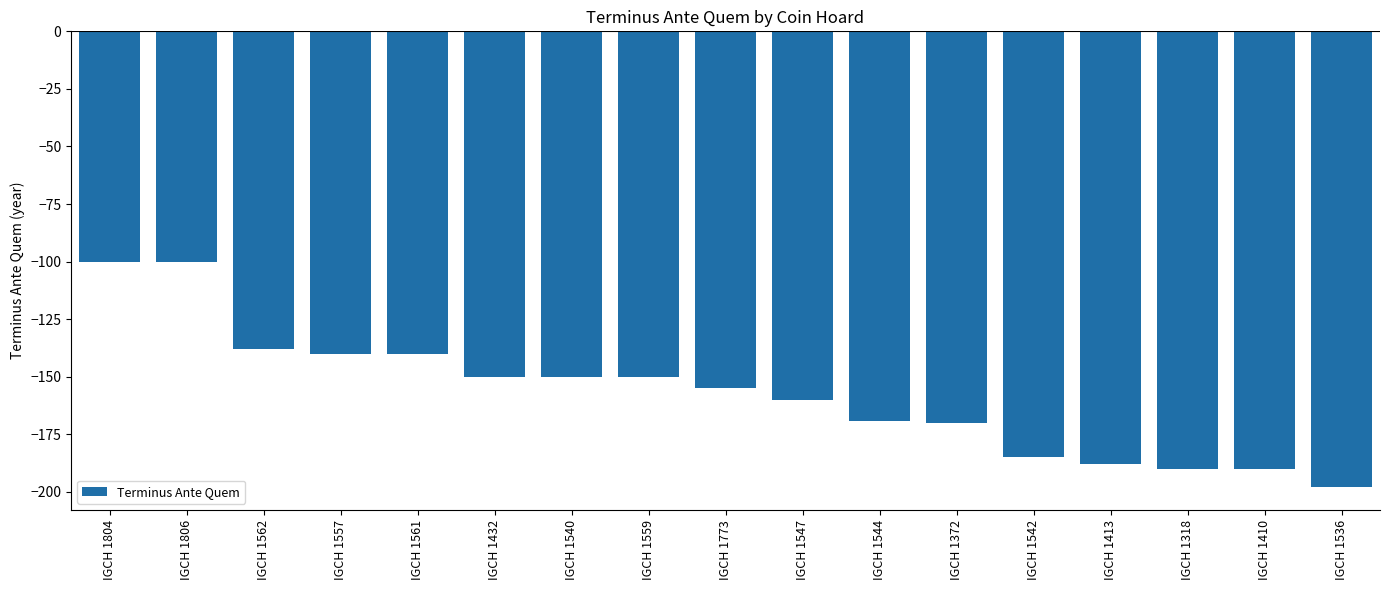

The value at IGCH 1536 is -55. True or false?

False